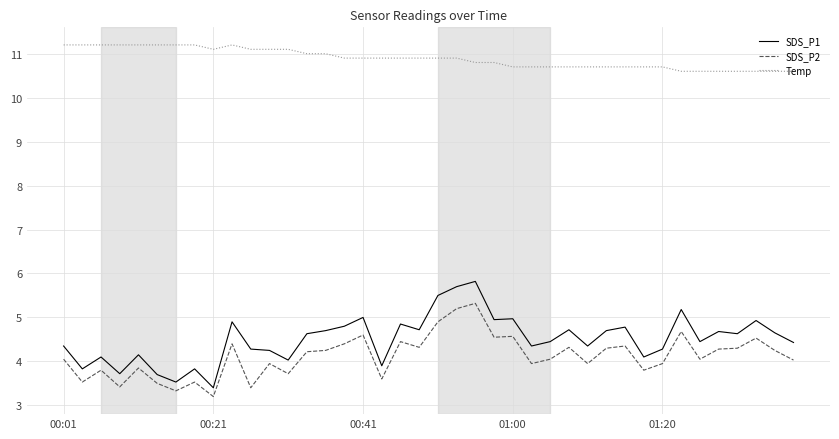

Which series has the largest total across all categories?

Temp